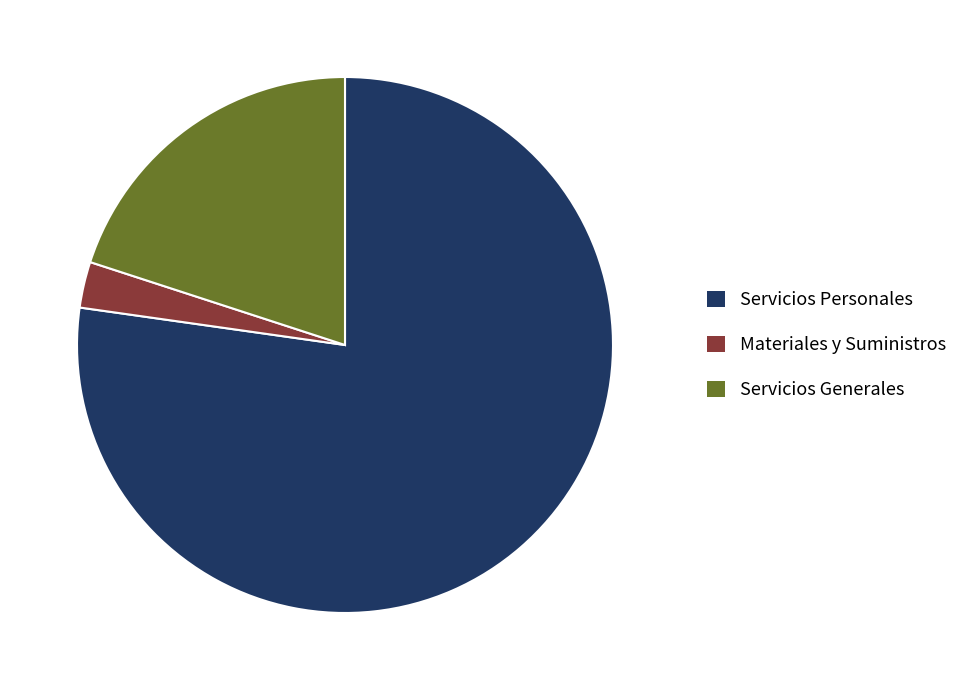

Approximately how many times larger is the value at Servicios Personales compared to Servicios Generales?

3.9